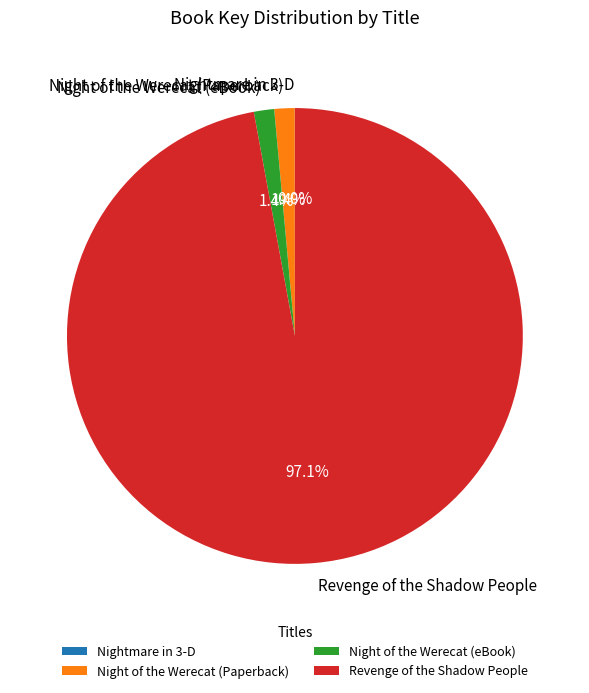

What percentage is NOT represented by Night of the Werecat (eBook)?

98.6%